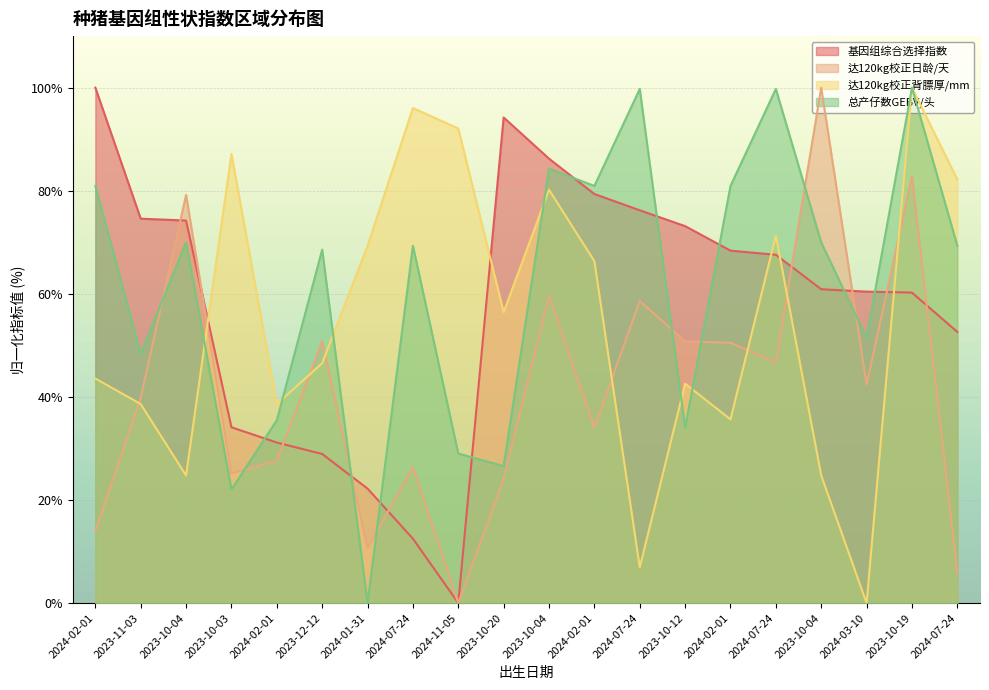

What are all the series names shown in the legend?

基因组综合选择指数, 达120kg校正日龄/天, 达120kg校正背膘厚/mm, 总产仔数GEBV/头